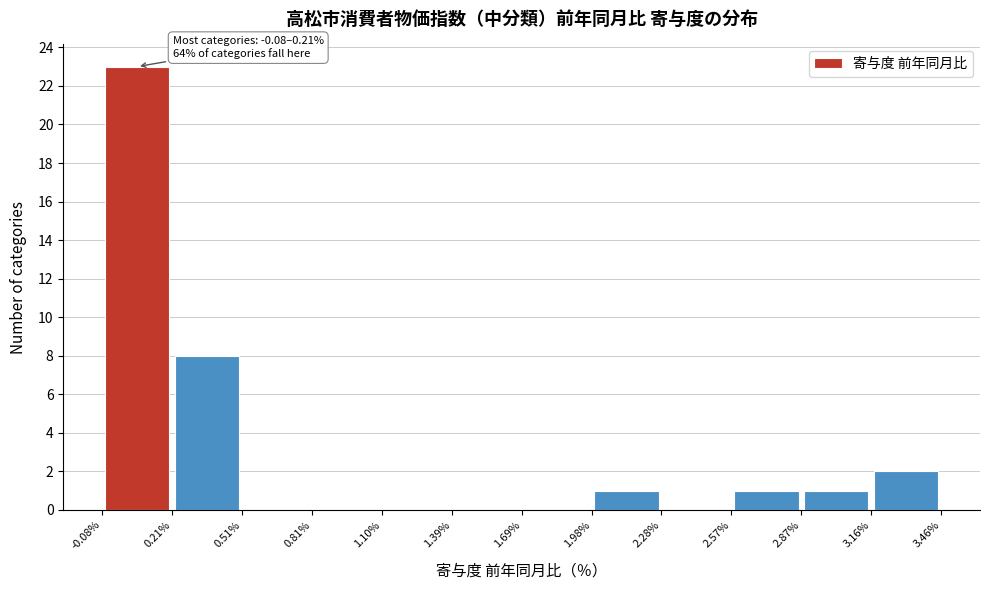

Which range on the x-axis has the tallest bar?

-0.08% to 0.21%